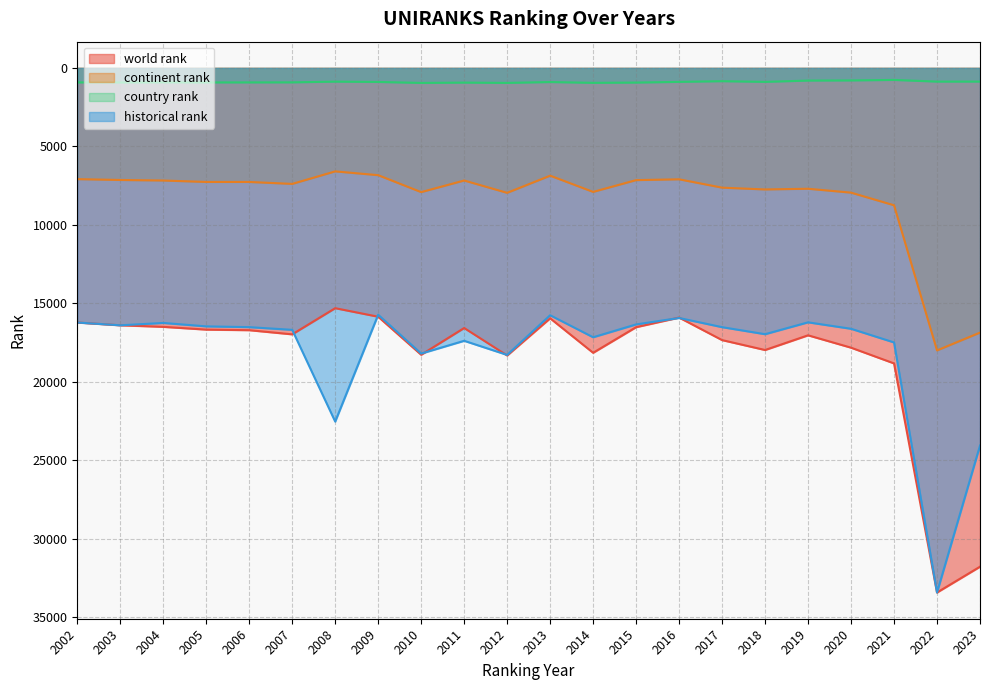

What is the value of the continent rank point at the 11th from the left?

7957